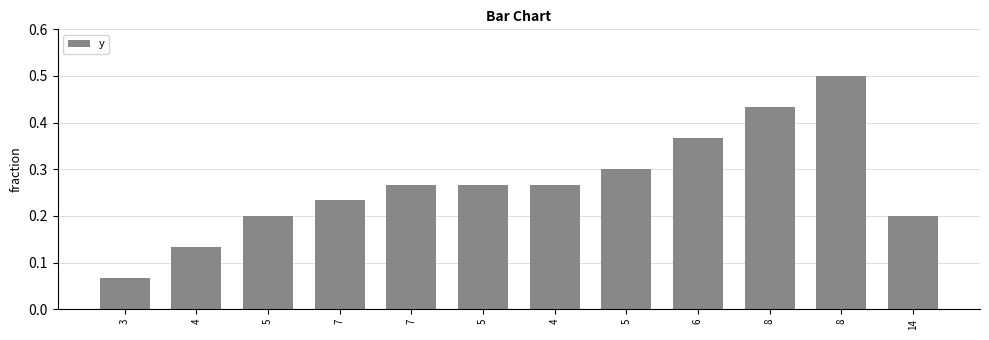

Reading right to left, transcribe all the data shown in this chart.

14=0.2	8=0.5	8=0.4	6=0.4	5=0.3	4=0.3	5=0.3	7=0.3	7=0.2	5=0.2	4=0.1	3=0.1